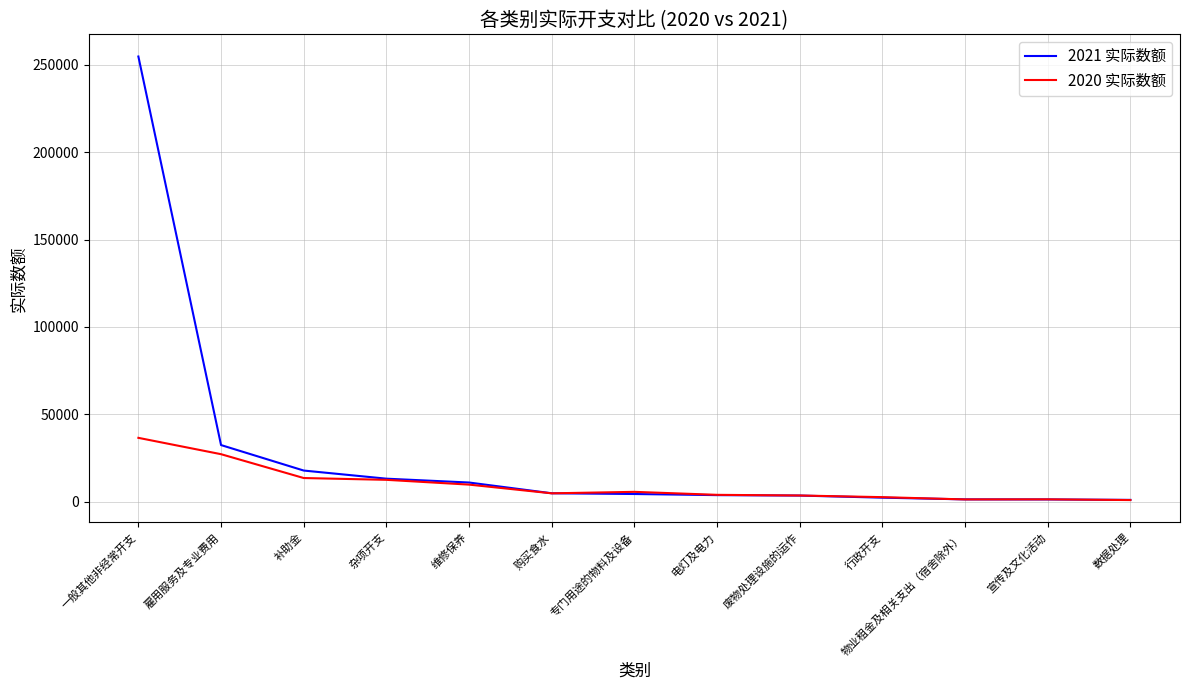

Which series has the widest spread of values?

2021 实际数额